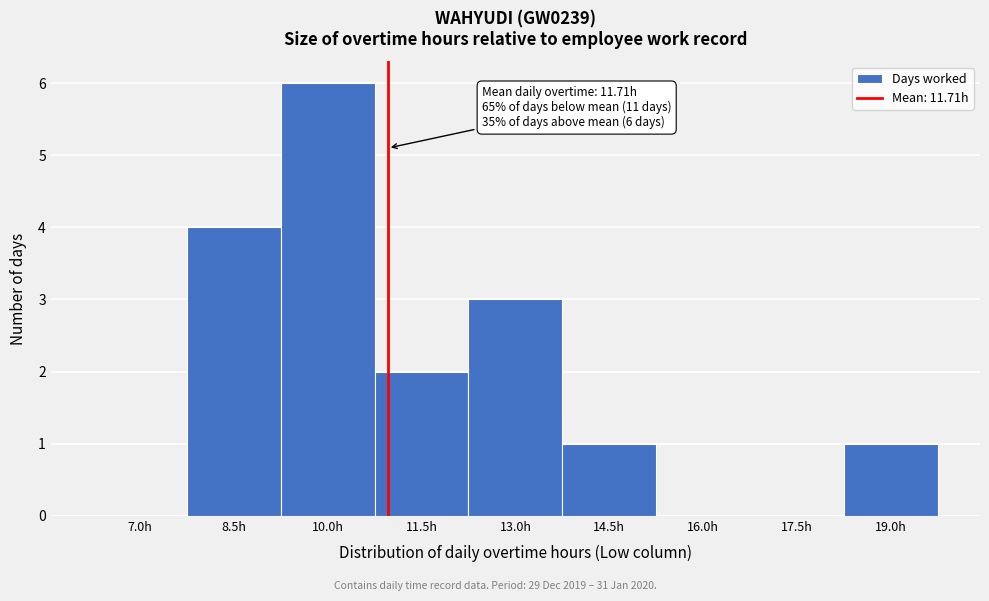

Reading left to right, what are all the values shown in this chart?

7.0h=0	8.5h=4	10.0h=6	11.5h=2	13.0h=3	14.5h=1	16.0h=0	17.5h=0	19.0h=1